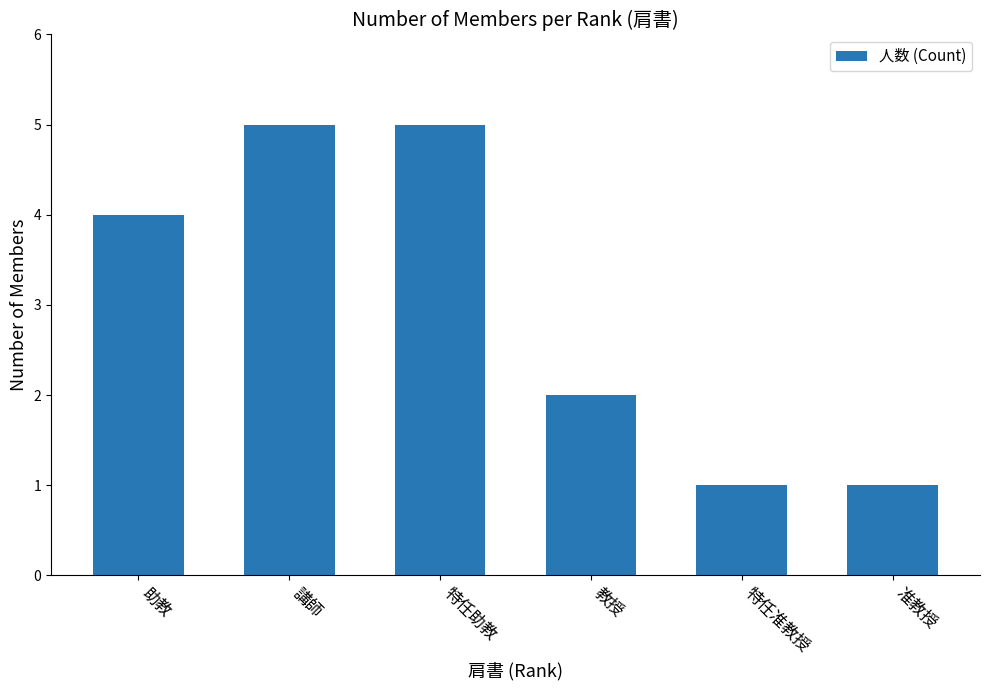

What is the label of the 2nd bar from the left?

講師